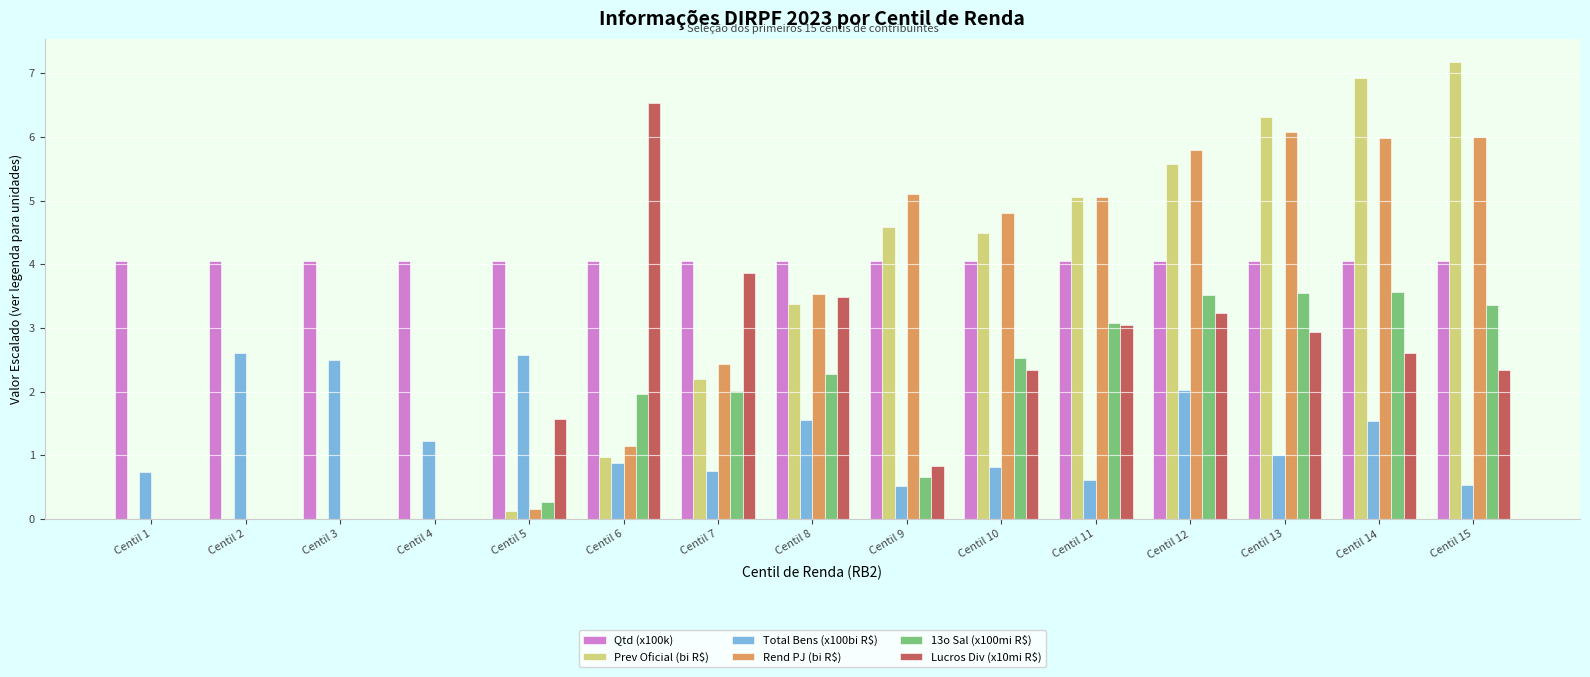

Which series has the largest total across all categories?

Qtd (x100k)